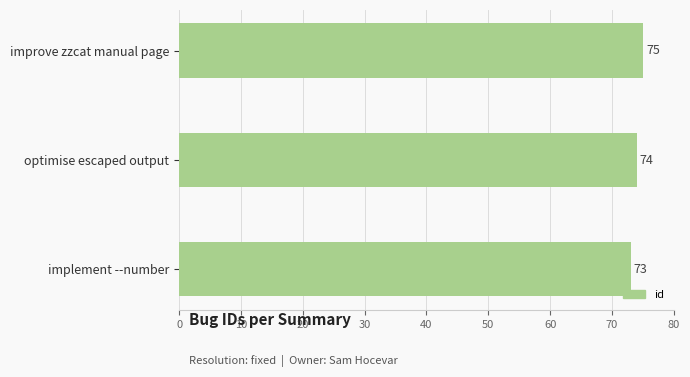

What is the average value?

74